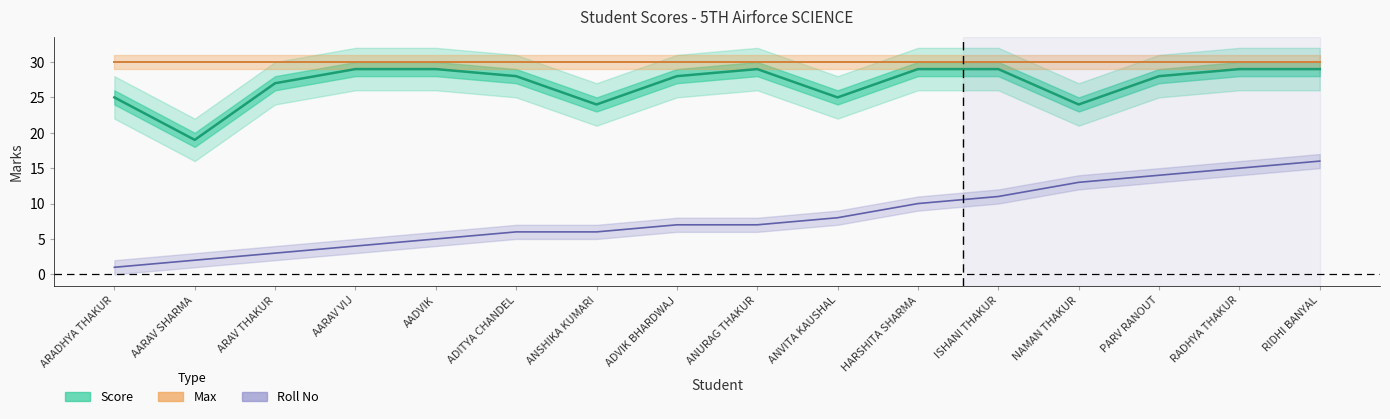

True or false: Max has more than 0 interior local peaks.

False